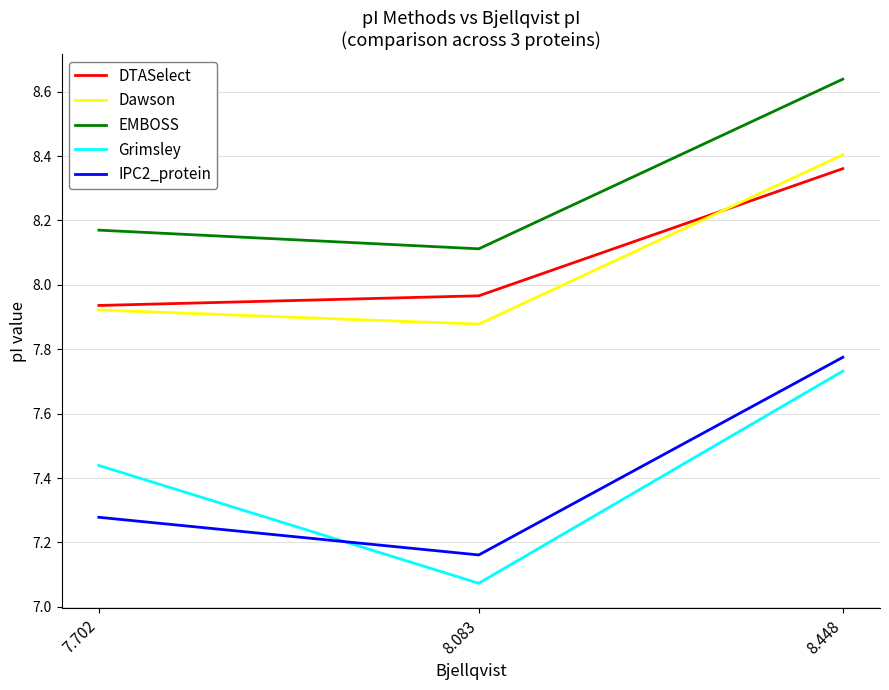

Which series changed the most between 8.083 and 8.448?

Grimsley